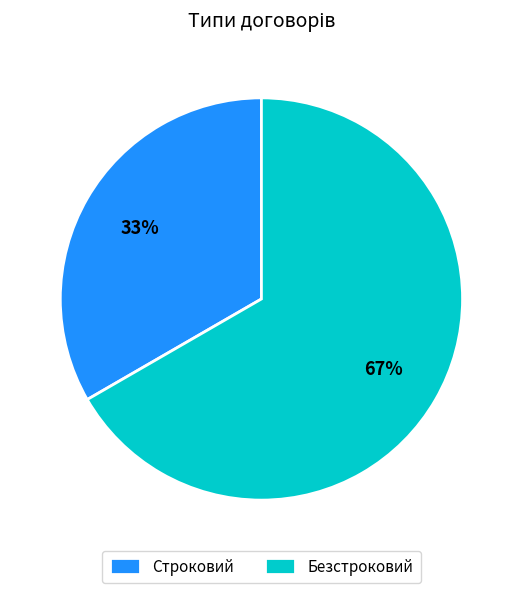

Approximately how many times larger is the value at Строковий compared to Безстроковий?

0.5